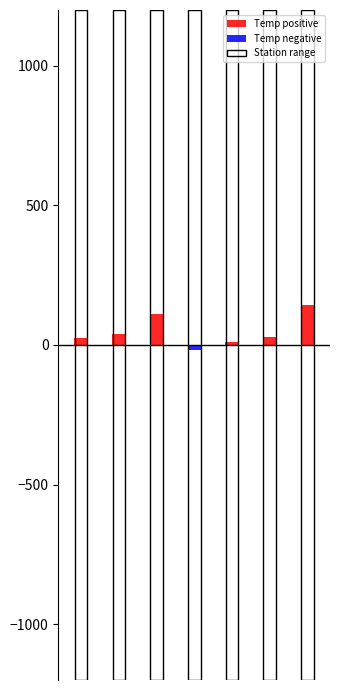

What is the difference between the maximum and minimum values in the Temp negative series?

19.2